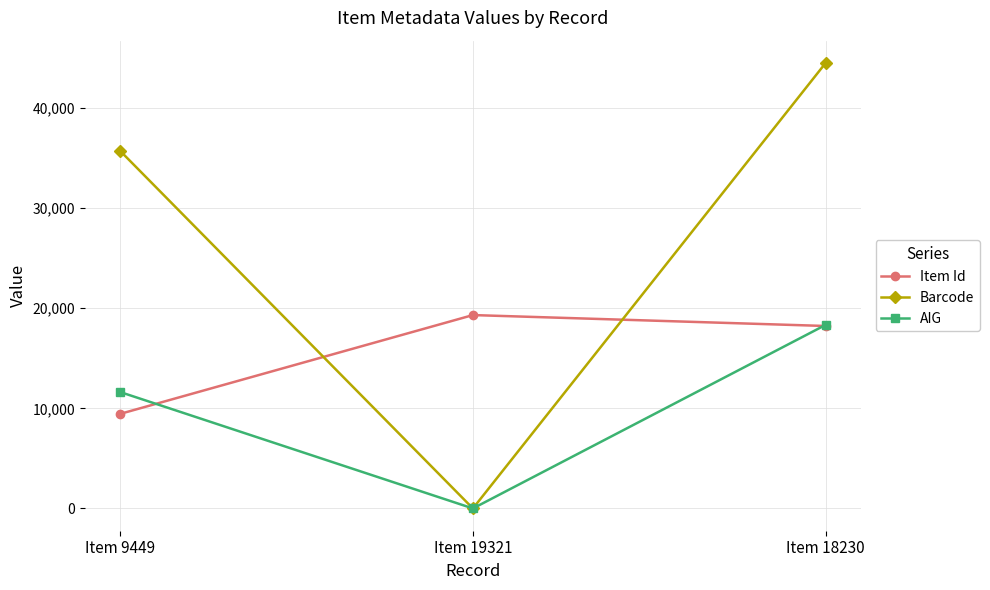

Is it true that Item Id equals 18230 at Item 18230?

True